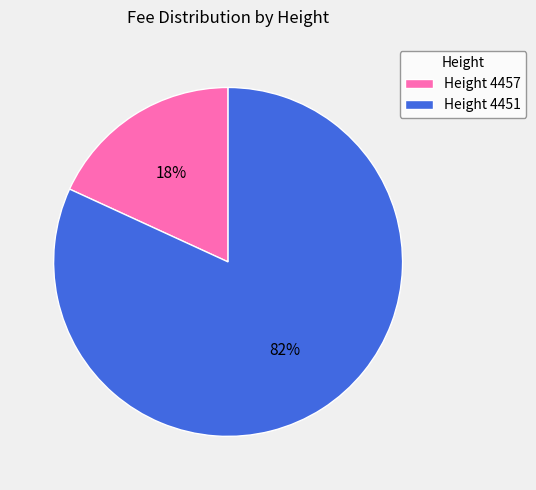

Is the sum of Height 4457 and Height 4451 greater than half?

Yes